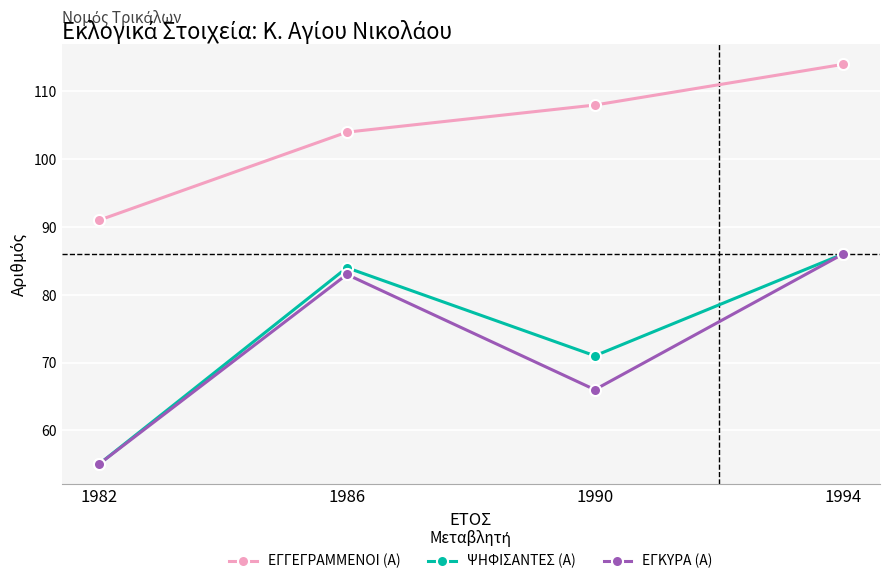

True or false: ΨΗΦΙΣΑΝΤΕΣ (Α) and ΕΓΓΕΓΡΑΜΜΕΝΟΙ (Α) intersect in this chart.

False